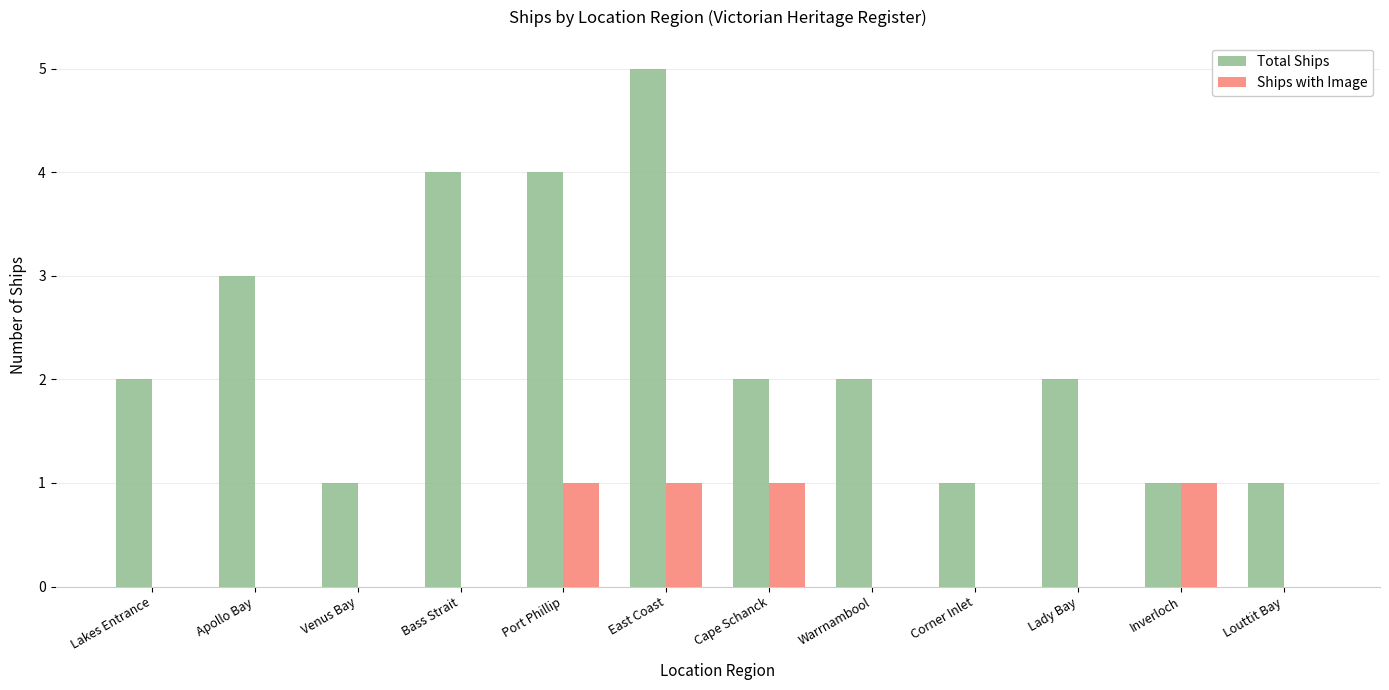

How many Ships with Image values are between 0 and 1?

12